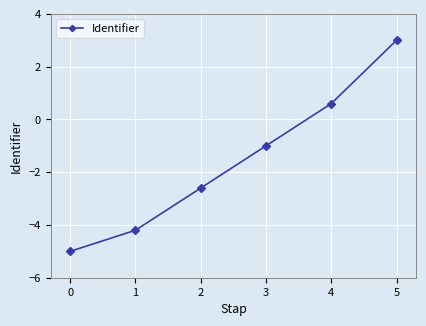

True or false: the data shows -4.2 at 1.

True